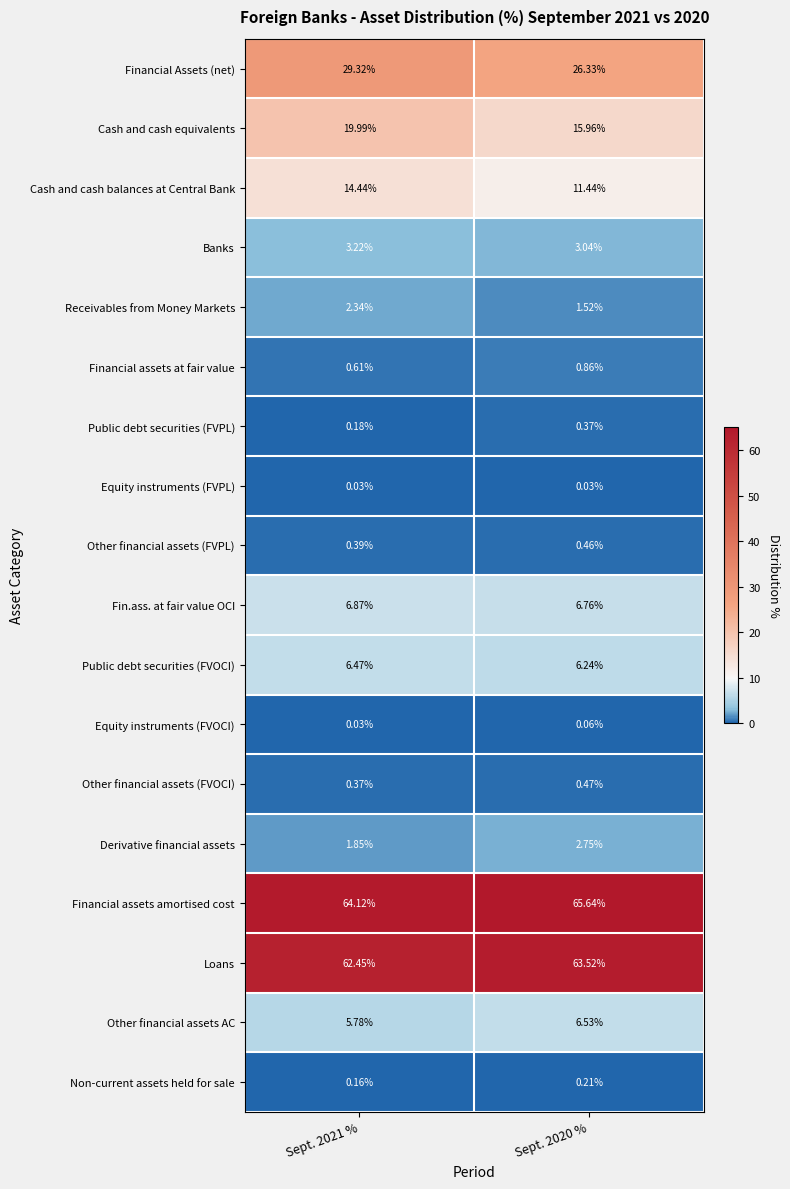

Which series changed the most between Sept. 2021 % and Sept. 2020 %?

Cash and cash equivalents